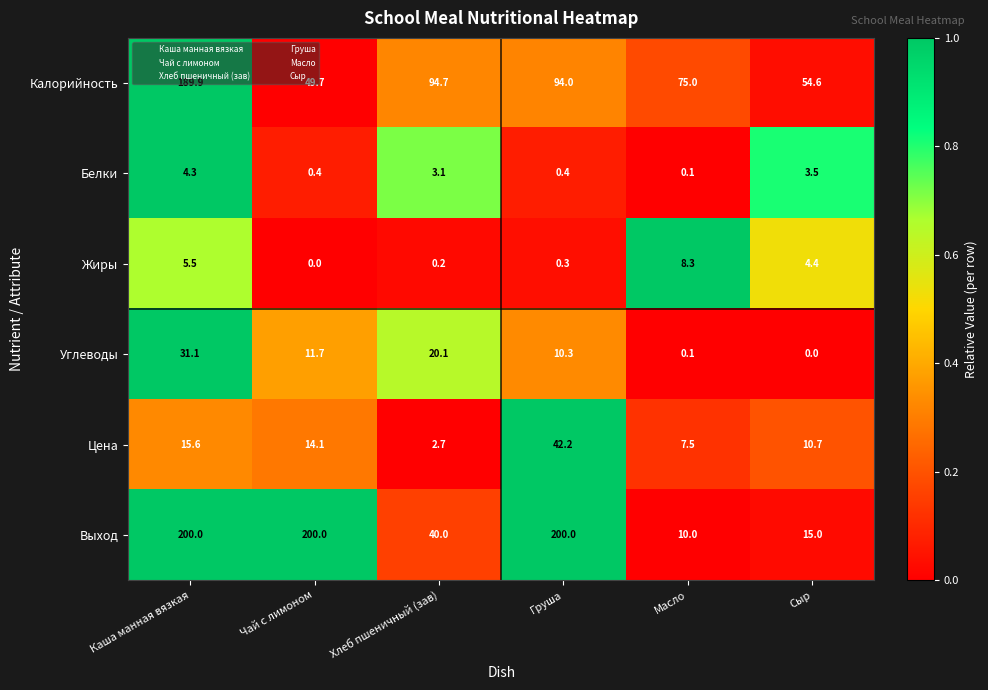

Which category has the highest value in the Углеводы series?

Каша манная вязкая